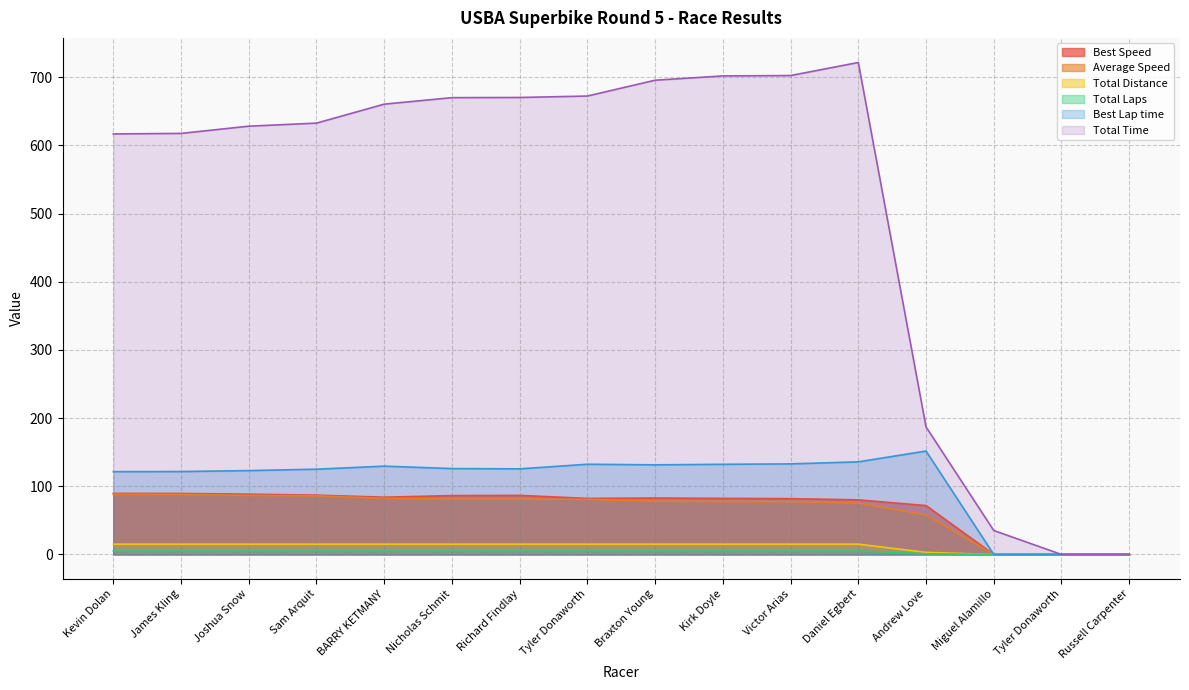

What is the average value of the Best Lap time series?

105.5